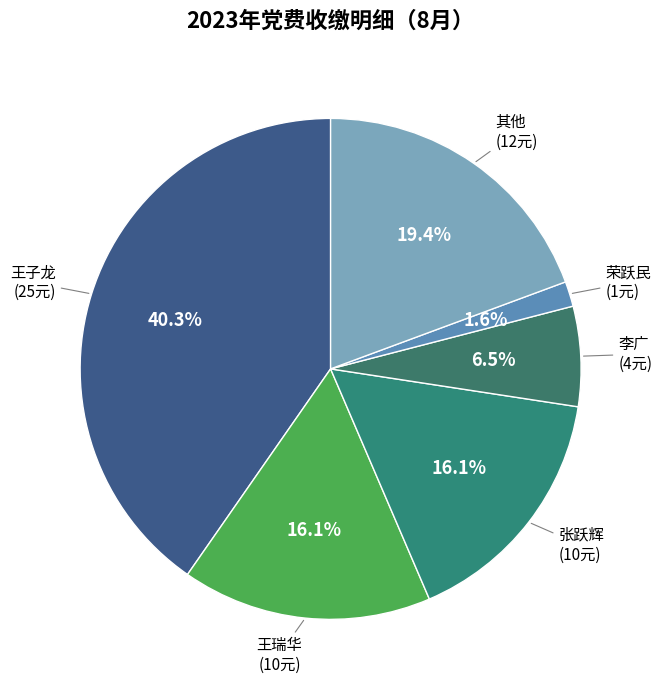

Count the number of slices in the pie.

6